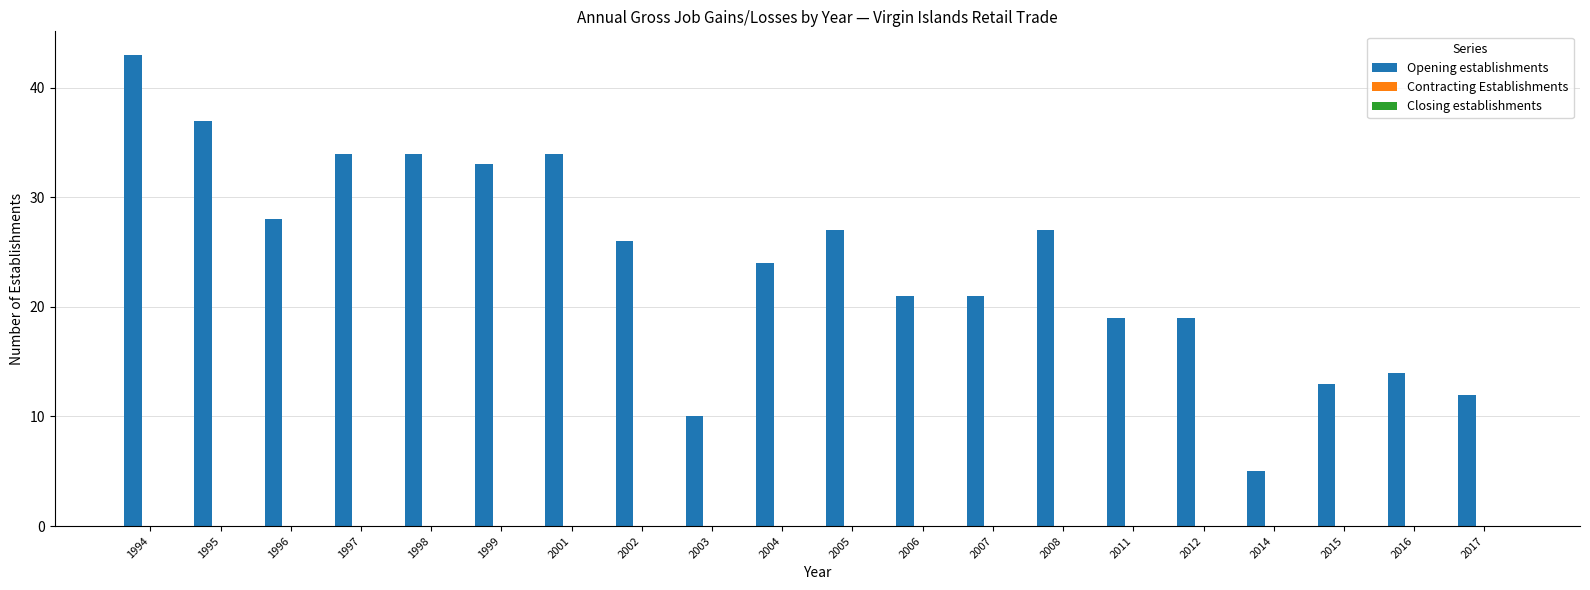

Read the value at 1998.

34